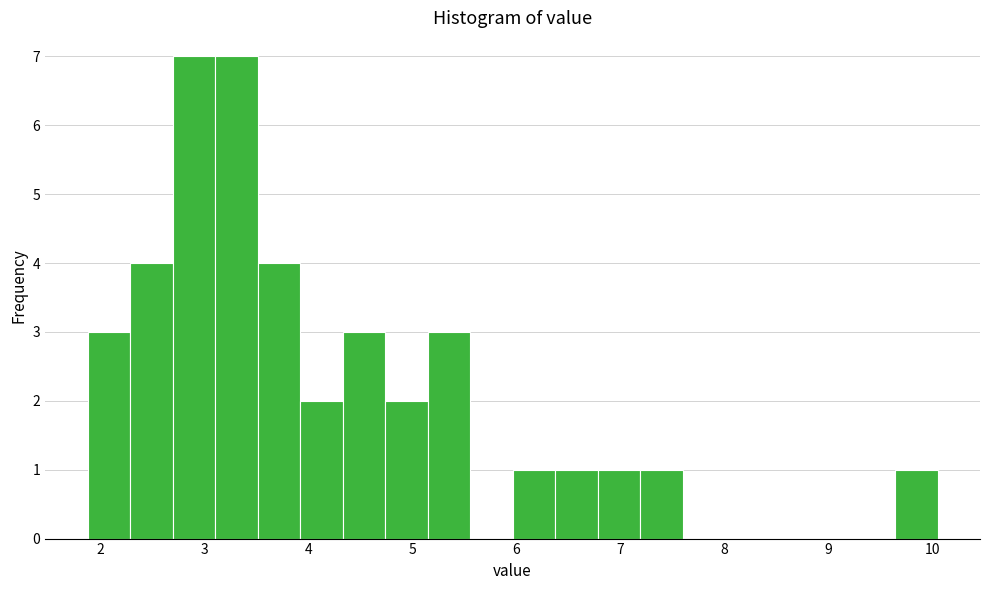

Reading left to right, transcribe this chart: for each bar, give the range it covers on the x-axis and its height. Neither the bar edges nor the heights are printed on the chart, so give them approximately, as read against the axes.

1.9 to 2.3: 3
2.3 to 2.7: 4
2.7 to 3.1: 7
3.1 to 3.5: 7
3.5 to 3.9: 4
3.9 to 4.3: 2
4.3 to 4.7: 3
4.7 to 5.1: 2
5.1 to 5.6: 3
5.6 to 6.0: 0
6.0 to 6.4: 1
6.4 to 6.8: 1
6.8 to 7.2: 1
7.2 to 7.6: 1
7.6 to 8.0: 0
8.0 to 8.4: 0
8.4 to 8.8: 0
8.8 to 9.2: 0
9.2 to 9.6: 0
9.6 to 10.1: 1